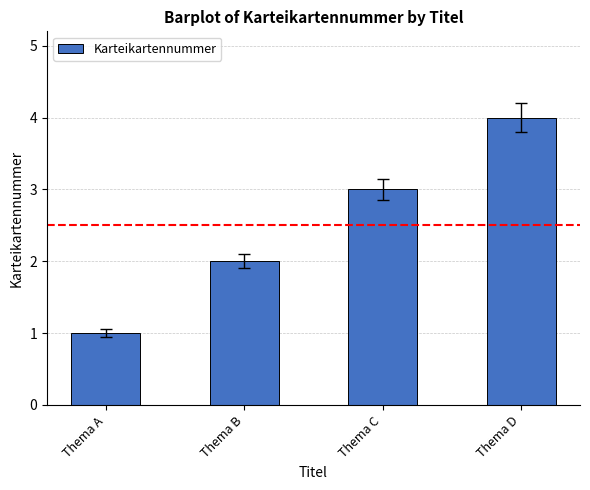

What is the sum of all values?

10